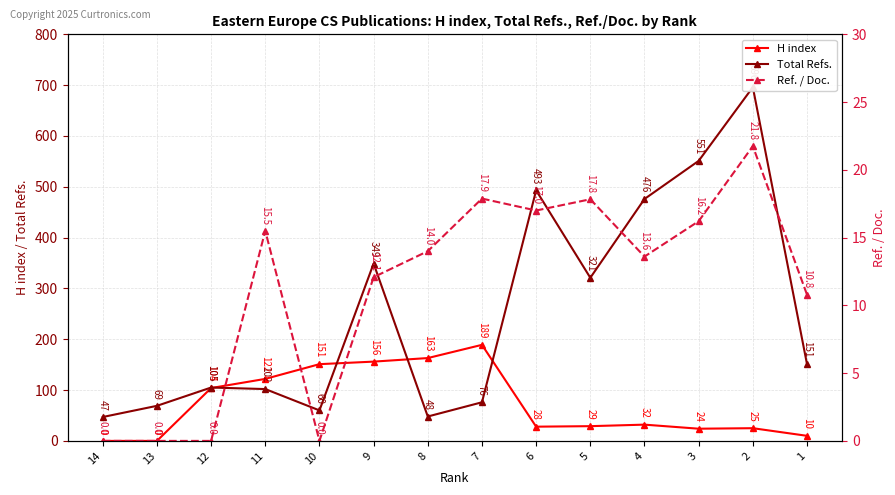

List the series in order of their overall mean, highest first.

Total Refs., H index, Ref. / Doc.